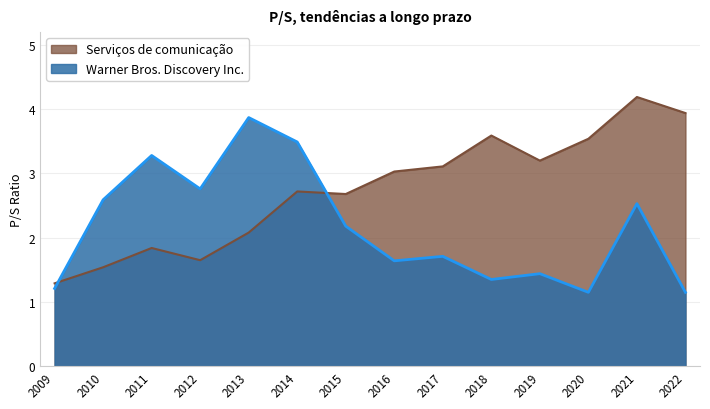

Where is Warner Bros. Discovery Inc. nearest to the value 2?

2015